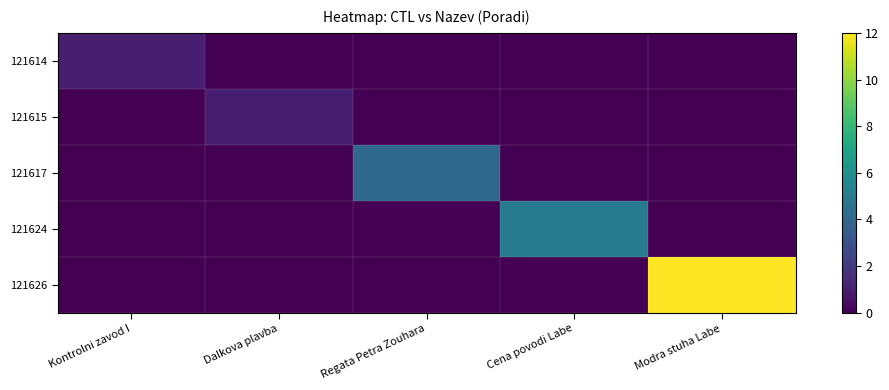

Reading right to left, transcribe all the data shown in this chart.

121614: Modra stuha Labe=0	Cena povodi Labe=0	Regata Petra Zouhara=0	Dalkova plavba=0	Kontrolni zavod I=1
121615: Modra stuha Labe=0	Cena povodi Labe=0	Regata Petra Zouhara=0	Dalkova plavba=1	Kontrolni zavod I=0
121617: Modra stuha Labe=0	Cena povodi Labe=0	Regata Petra Zouhara=4	Dalkova plavba=0	Kontrolni zavod I=0
121624: Modra stuha Labe=0	Cena povodi Labe=5	Regata Petra Zouhara=0	Dalkova plavba=0	Kontrolni zavod I=0
121626: Modra stuha Labe=12	Cena povodi Labe=0	Regata Petra Zouhara=0	Dalkova plavba=0	Kontrolni zavod I=0